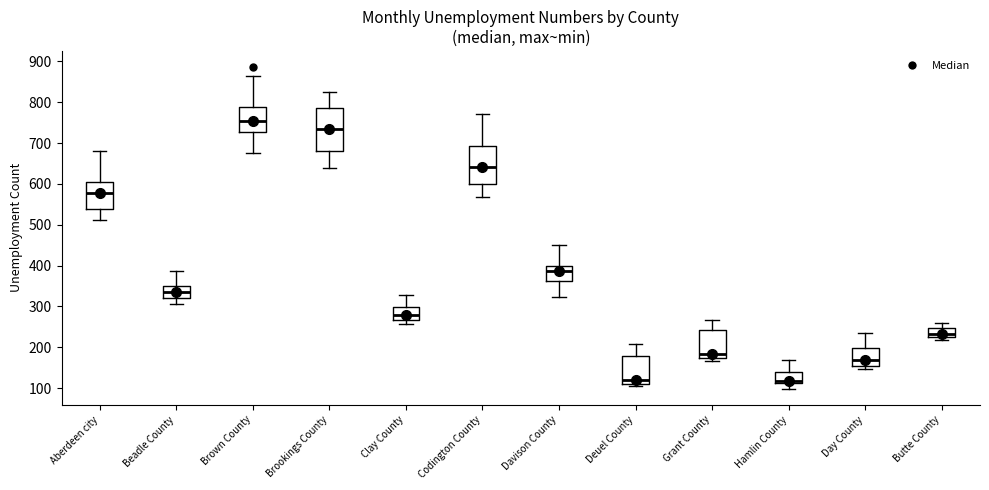

Where does the lower whisker of the box for Beadle County end on the y-axis? The values are not printed on the chart, so give them approximately, as read against the axis.

310